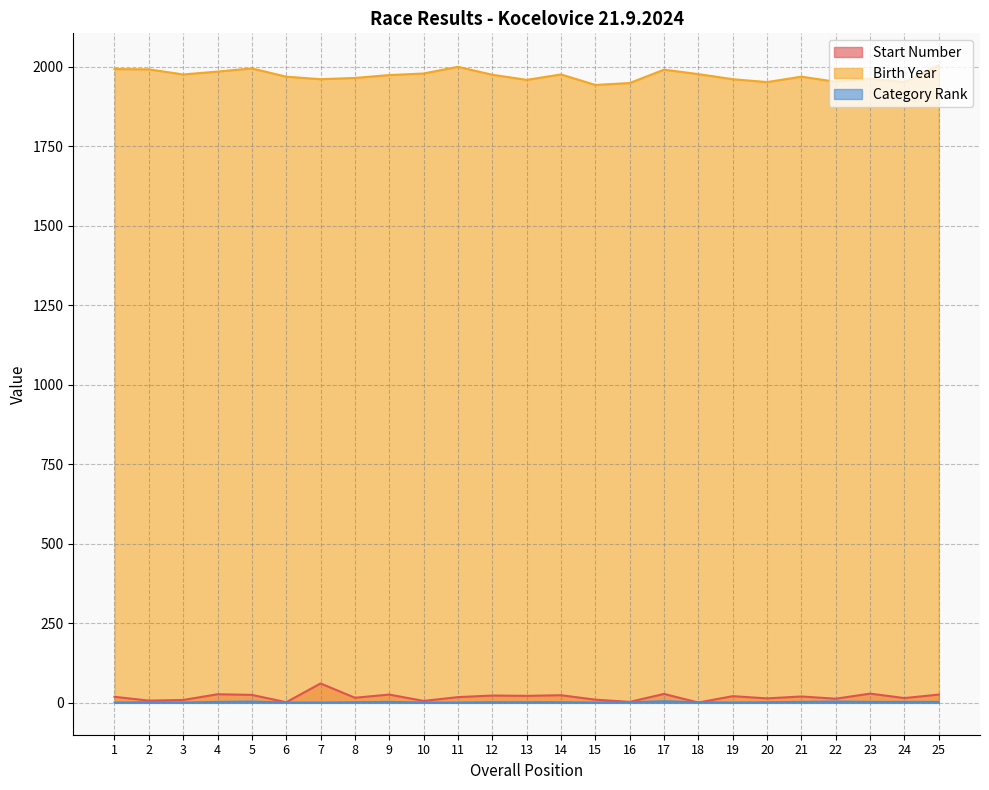

How many series are shown in this chart?

3